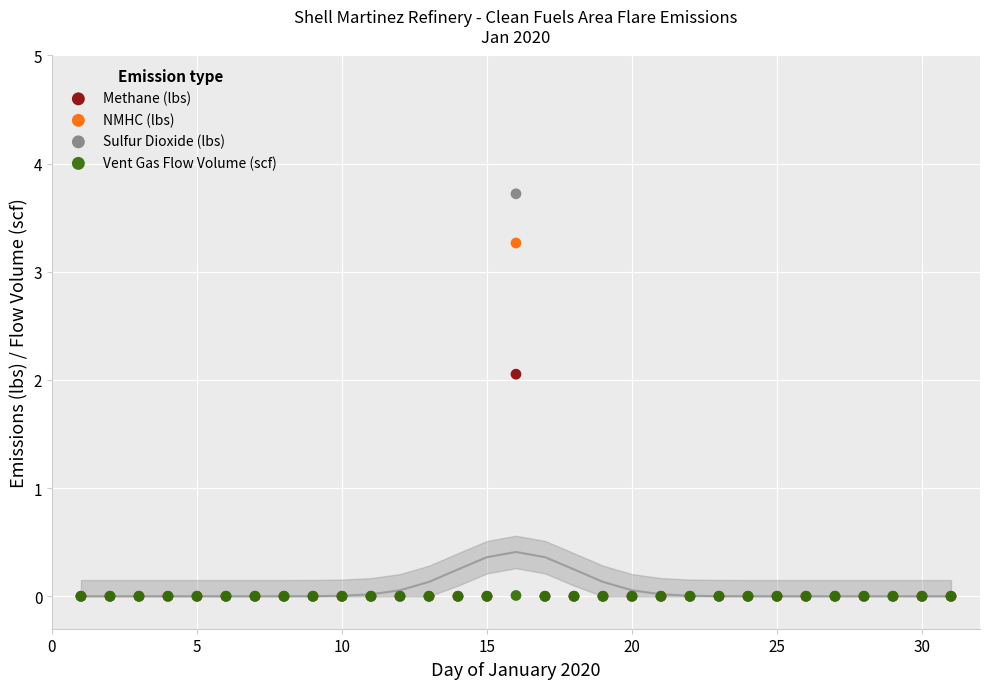

What are all the series names shown in the legend?

Methane (lbs), NMHC (lbs), Sulfur Dioxide (lbs), Vent Gas Flow Volume (scf)